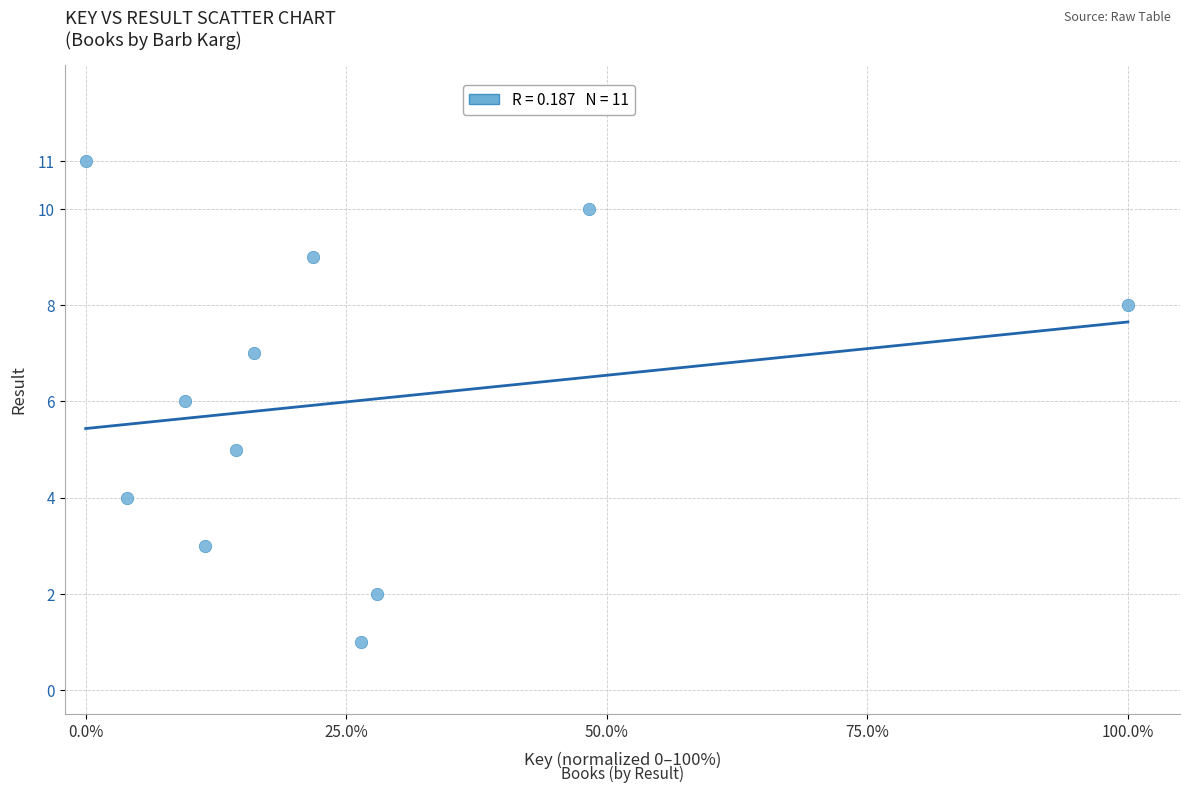

What is the average Y value?

6